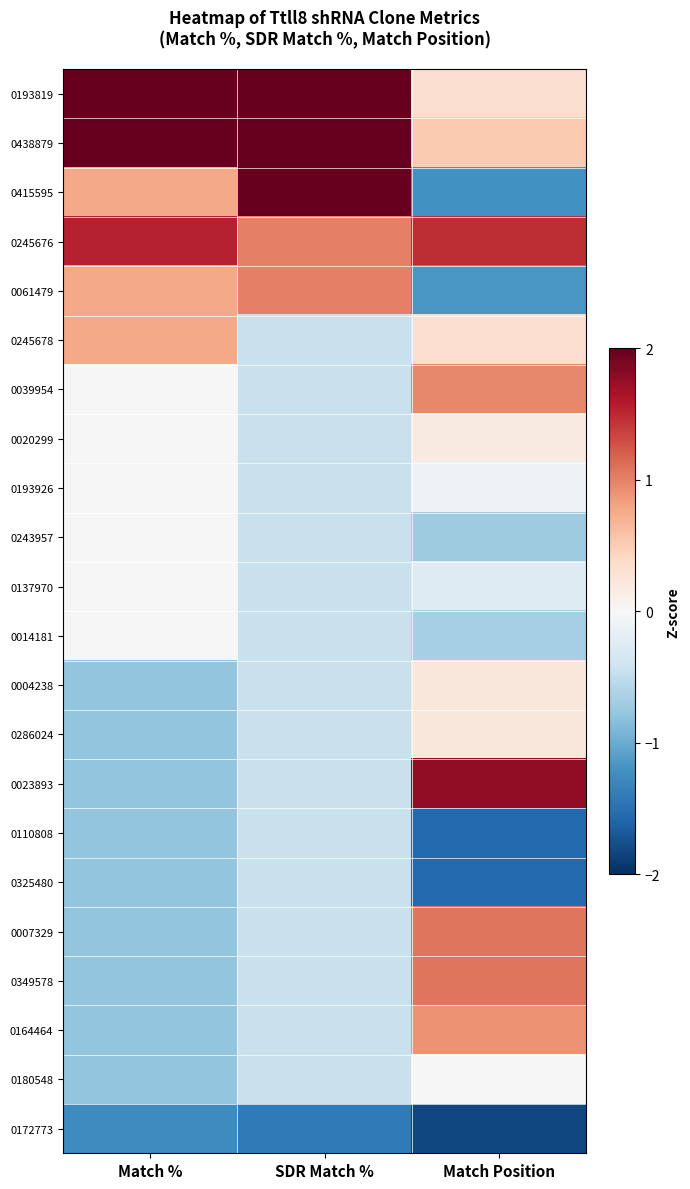

Reading left to right, list all the values displayed in this chart.

0193819: Match %=2.3	SDR Match %=2.2	Match Position=0.3
0438879: Match %=2.3	SDR Match %=2.2	Match Position=0.5
0415595: Match %=0.8	SDR Match %=2.2	Match Position=-1.2
0245676: Match %=1.5	SDR Match %=1.0	Match Position=1.5
0061479: Match %=0.8	SDR Match %=1.0	Match Position=-1.2
0245678: Match %=0.8	SDR Match %=-0.5	Match Position=0.3
0039954: Match %=-0.0	SDR Match %=-0.5	Match Position=1.0
0020299: Match %=-0.0	SDR Match %=-0.5	Match Position=0.2
0193926: Match %=-0.0	SDR Match %=-0.5	Match Position=-0.1
0243957: Match %=-0.0	SDR Match %=-0.5	Match Position=-0.7
0137970: Match %=-0.0	SDR Match %=-0.5	Match Position=-0.3
0014181: Match %=-0.0	SDR Match %=-0.5	Match Position=-0.7
0004238: Match %=-0.8	SDR Match %=-0.5	Match Position=0.2
0286024: Match %=-0.8	SDR Match %=-0.5	Match Position=0.2
0023893: Match %=-0.8	SDR Match %=-0.5	Match Position=1.8
0110808: Match %=-0.8	SDR Match %=-0.5	Match Position=-1.6
0325480: Match %=-0.8	SDR Match %=-0.5	Match Position=-1.6
0007329: Match %=-0.8	SDR Match %=-0.5	Match Position=1.1
0349578: Match %=-0.8	SDR Match %=-0.5	Match Position=1.1
0164464: Match %=-0.8	SDR Match %=-0.5	Match Position=0.9
0180548: Match %=-0.8	SDR Match %=-0.5	Match Position=-0.0
0172773: Match %=-1.3	SDR Match %=-1.4	Match Position=-1.8